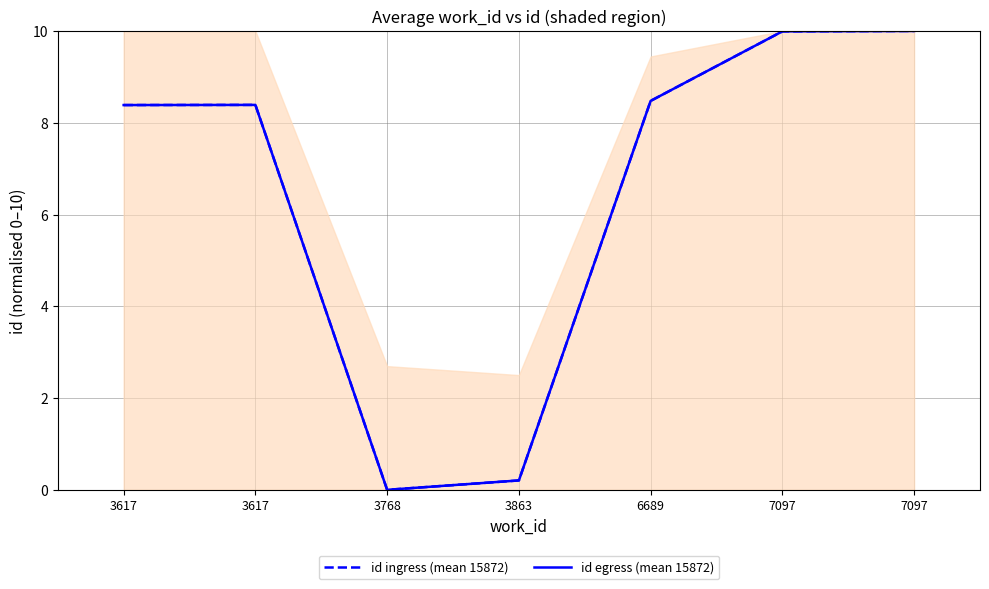

The value of id egress (mean 15872) at 3768 is 0.0. True or false?

True